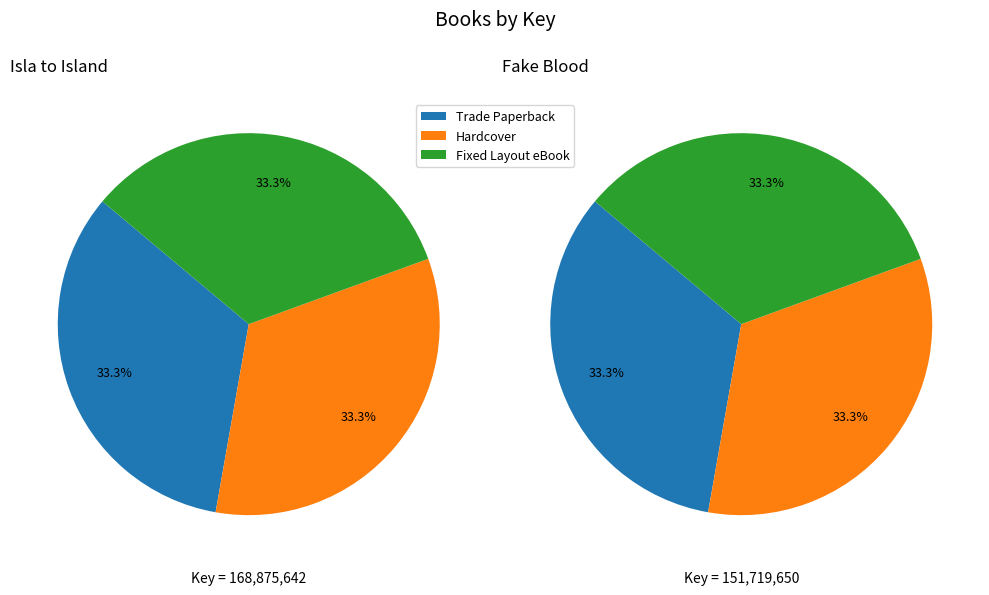

To the nearest percent, what is the combined percentage of Fake Blood and Isla to Island?

100%